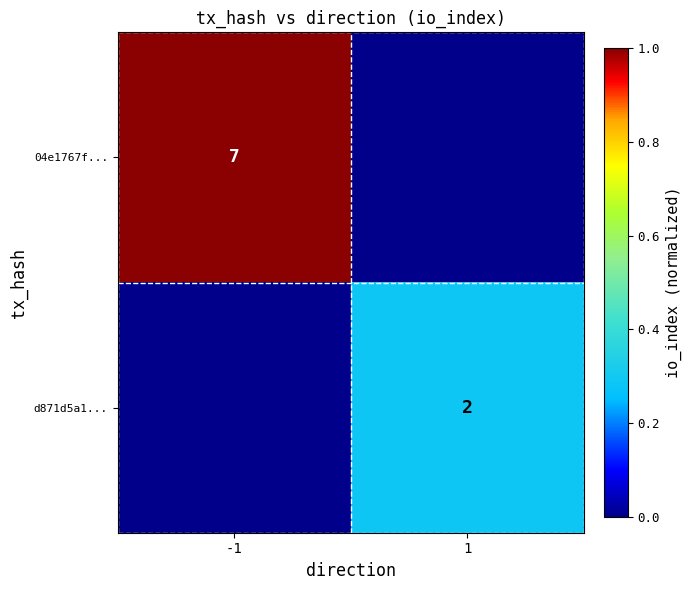

Is the value of d871d5a1... at 1 greater than the value of 04e1767f... at -1?

No